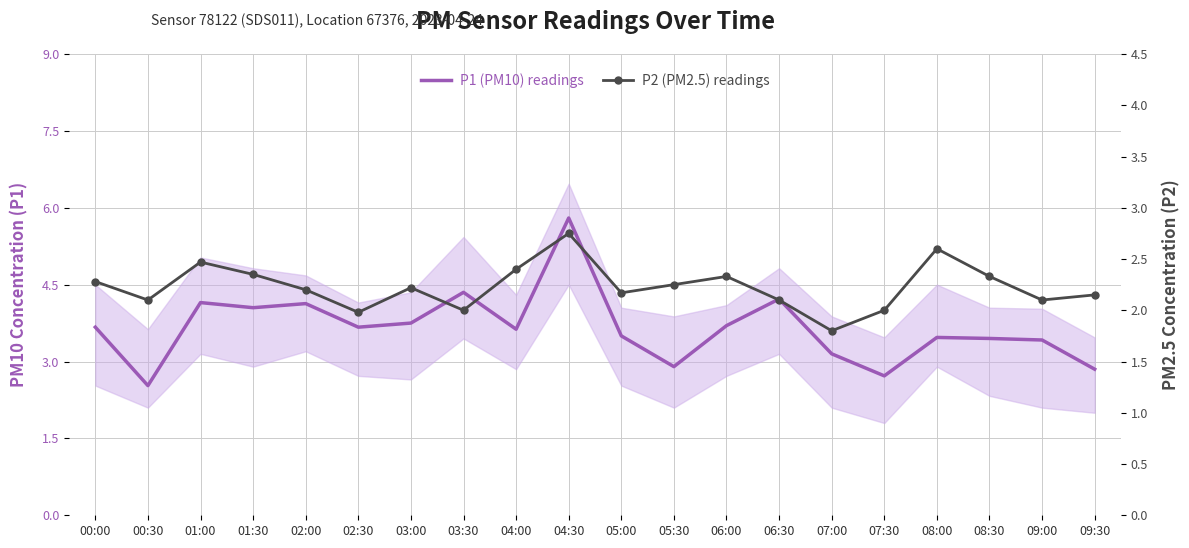

Which has a higher value, 09:00 or 05:00?

05:00